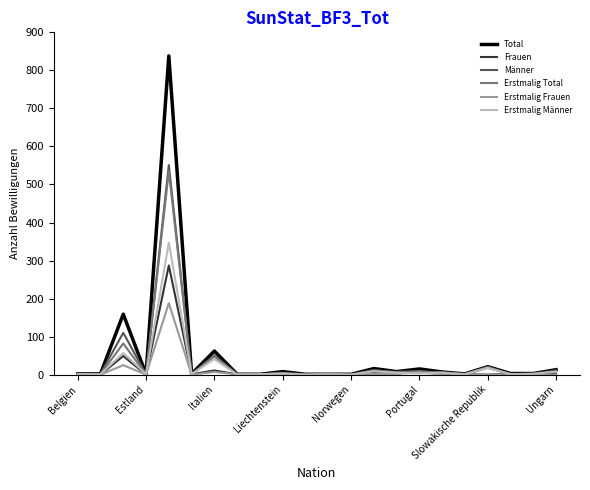

What is the maximum value for Männer?

551